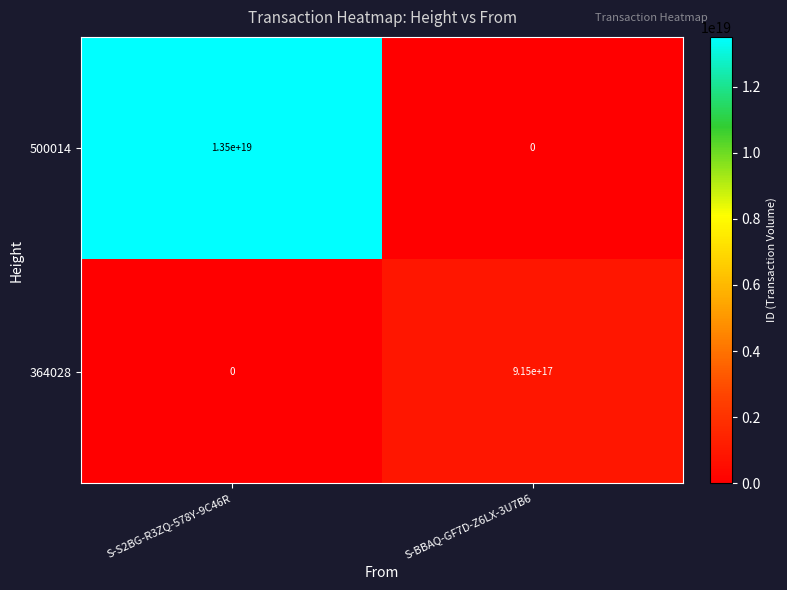

At which label does 500014 reach its minimum?

S-BBAQ-GF7D-Z6LX-3U7B6